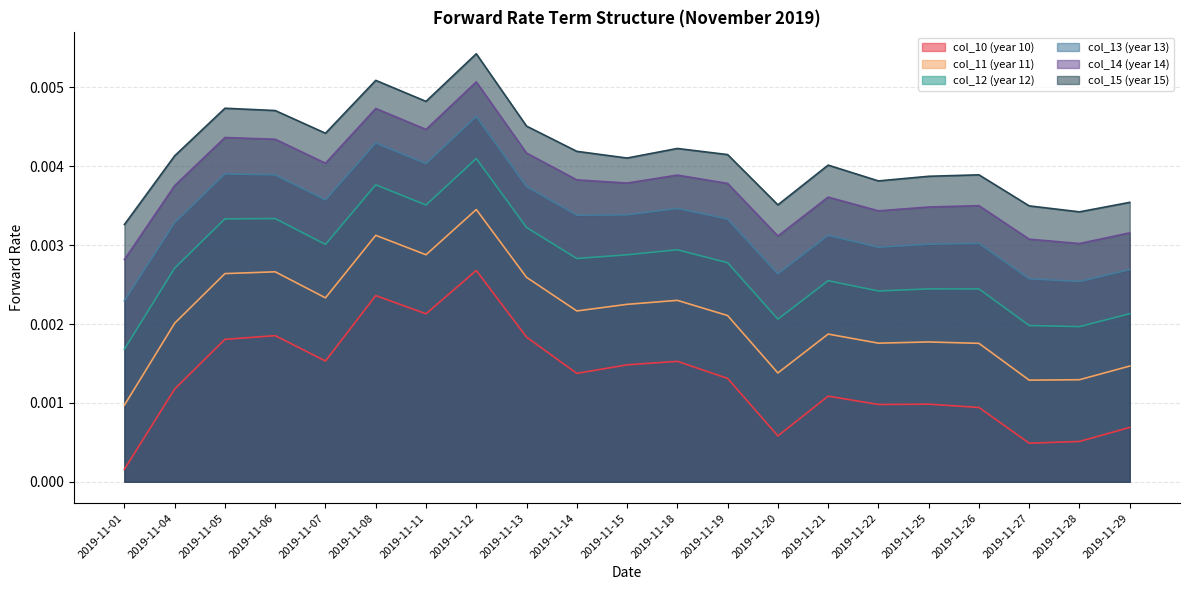

The value of col_14 (year 14) at 2019-11-01 is 0.0. True or false?

True